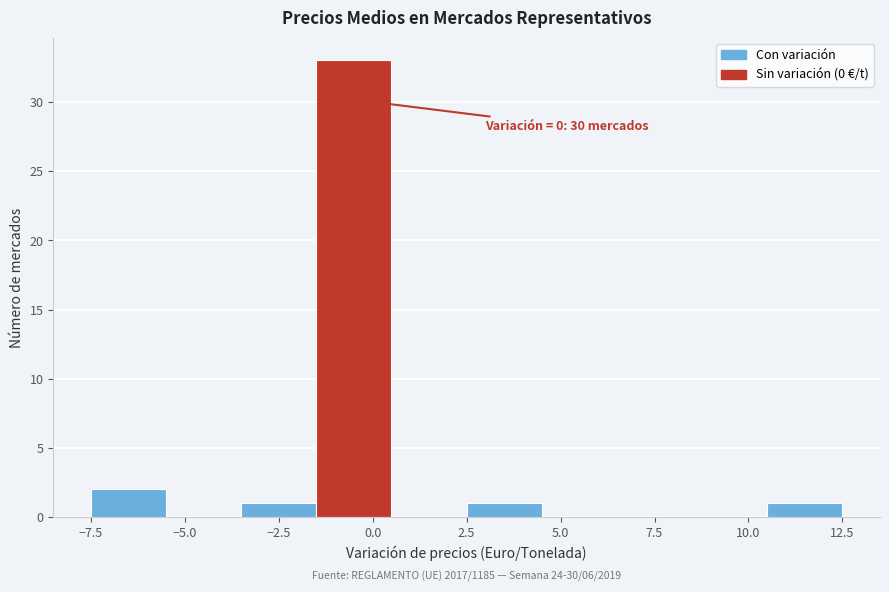

Which range on the x-axis has the tallest bar?

-1.5 to 0.5